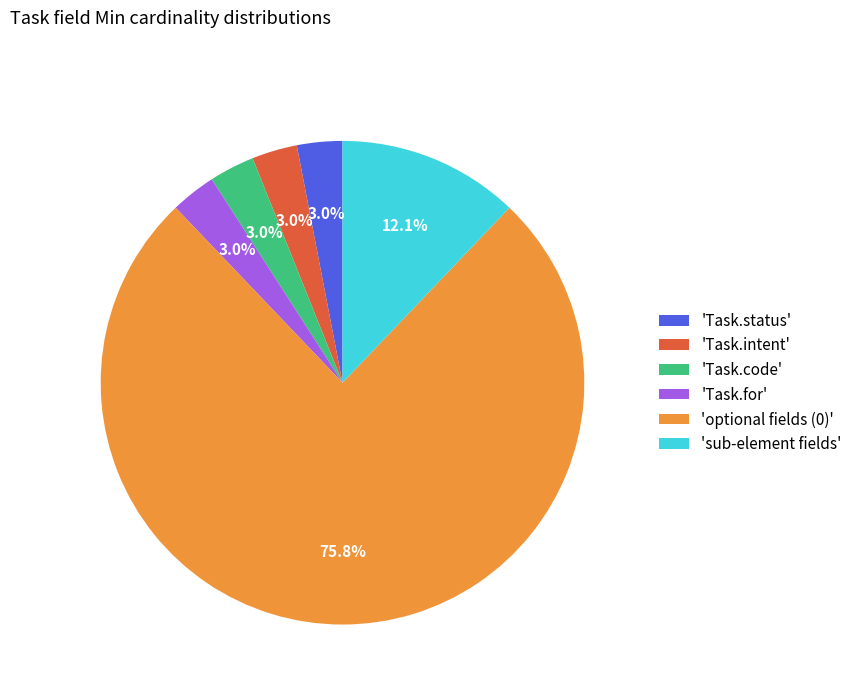

Which slice is the largest?

'optional fields (0)'